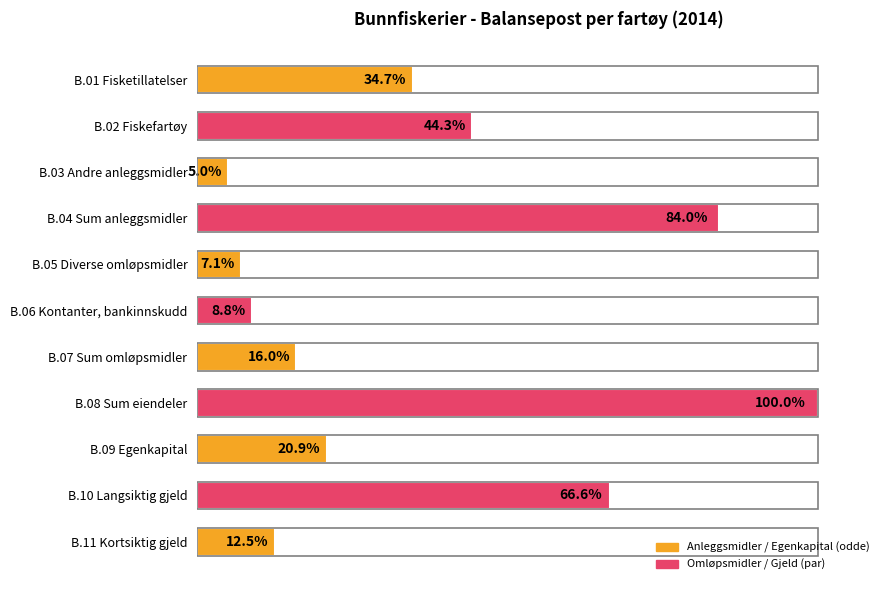

What is the label of the 10th bar from the bottom?

B.02 Fiskefartøy